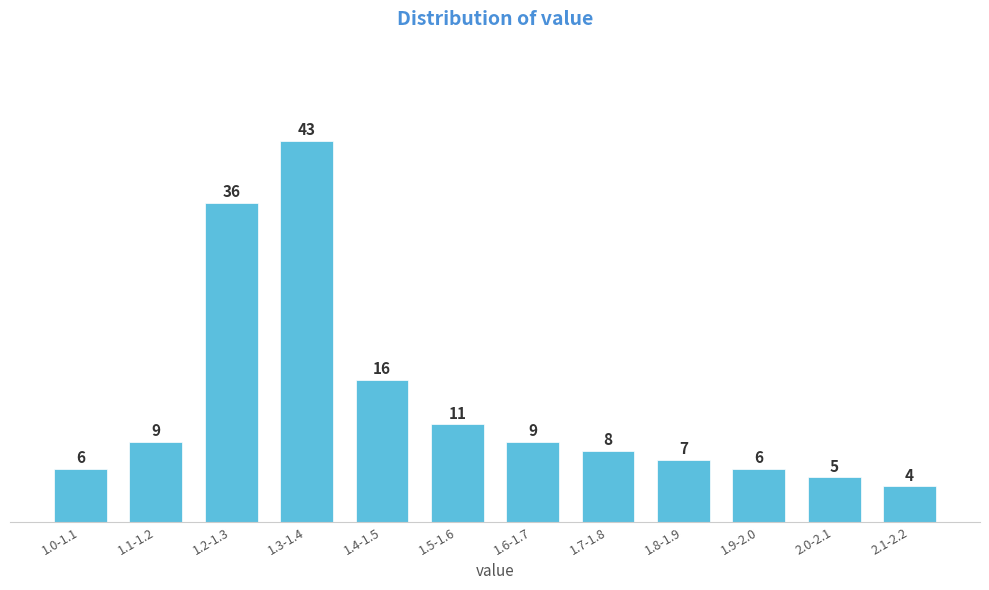

Reading left to right, what are all the values shown in this chart?

1.0-1.1=6	1.1-1.2=9	1.2-1.3=36	1.3-1.4=43	1.4-1.5=16	1.5-1.6=11	1.6-1.7=9	1.7-1.8=8	1.8-1.9=7	1.9-2.0=6	2.0-2.1=5	2.1-2.2=4